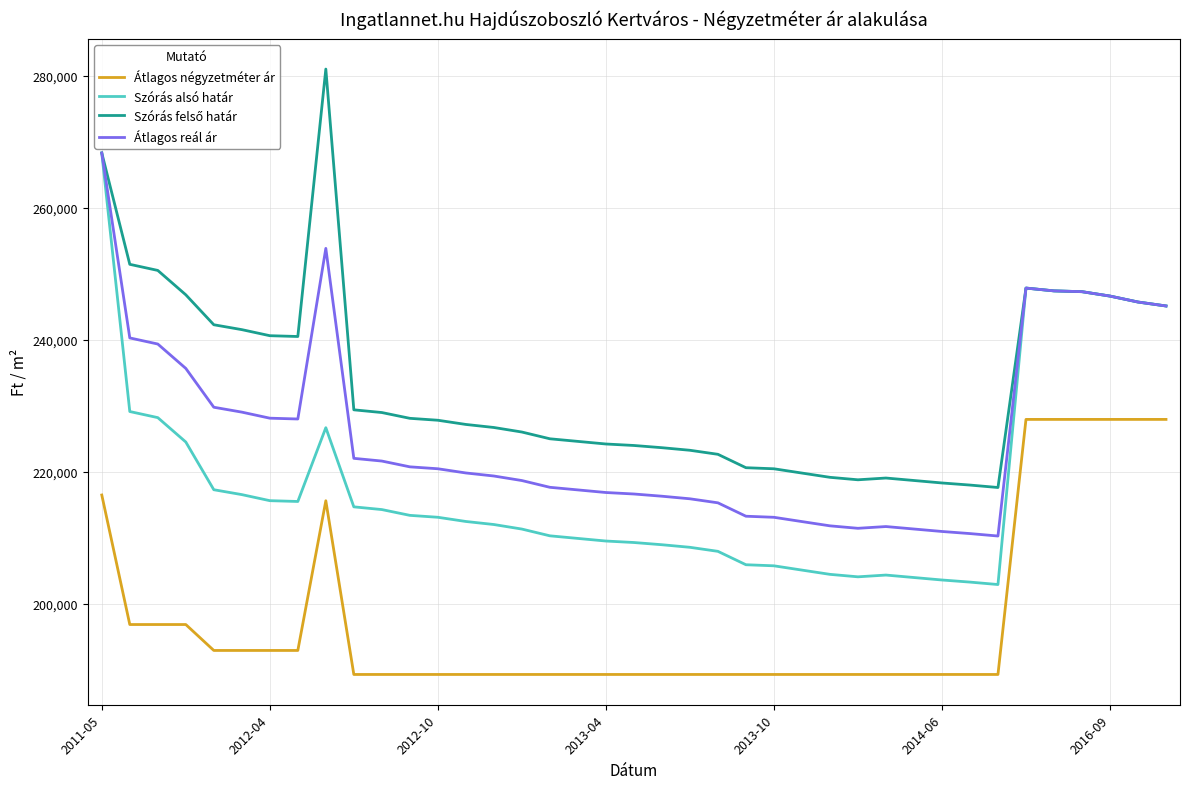

Count the number of categories in the chart.

39